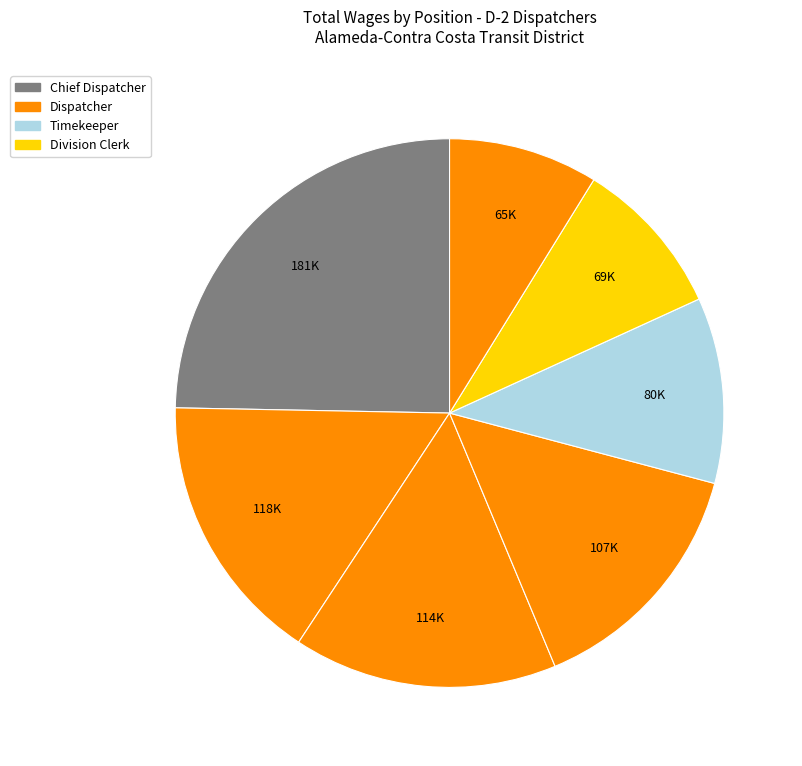

Which slice is the largest?

Chief Dispatcher